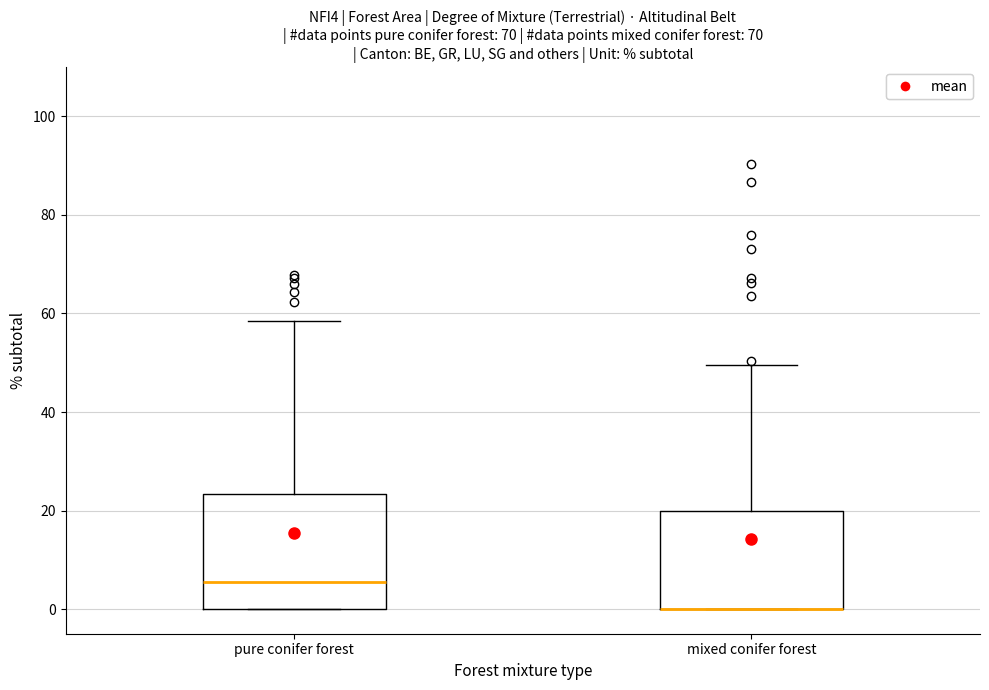

Comparing the boxes themselves (not the whiskers), which one is the tallest?

pure conifer forest